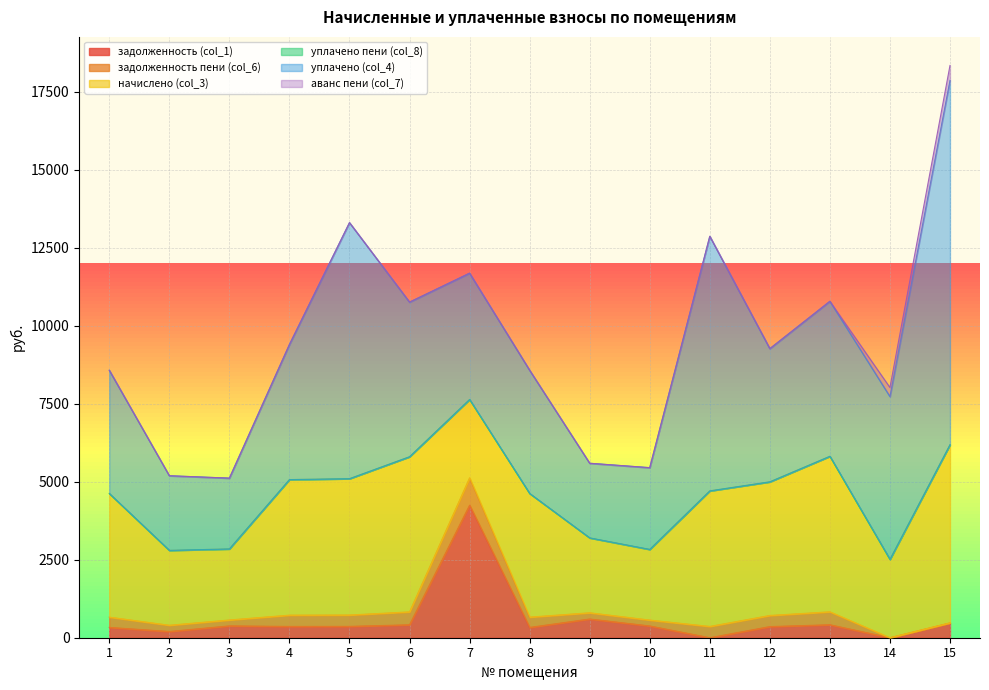

Is the value of уплачено пени (col_8) at 13 greater than the value of начислено (col_3) at 8?

No